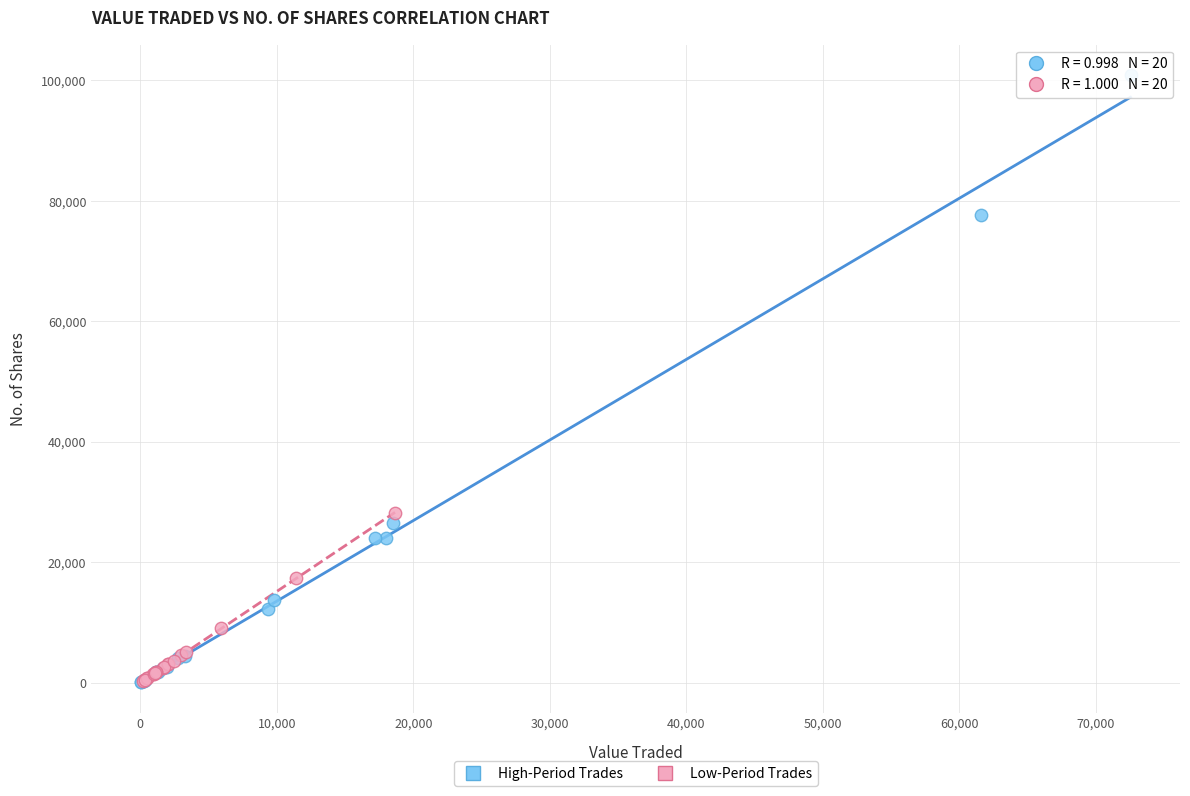

Which series contains the highest Y value?

High-Period Trades